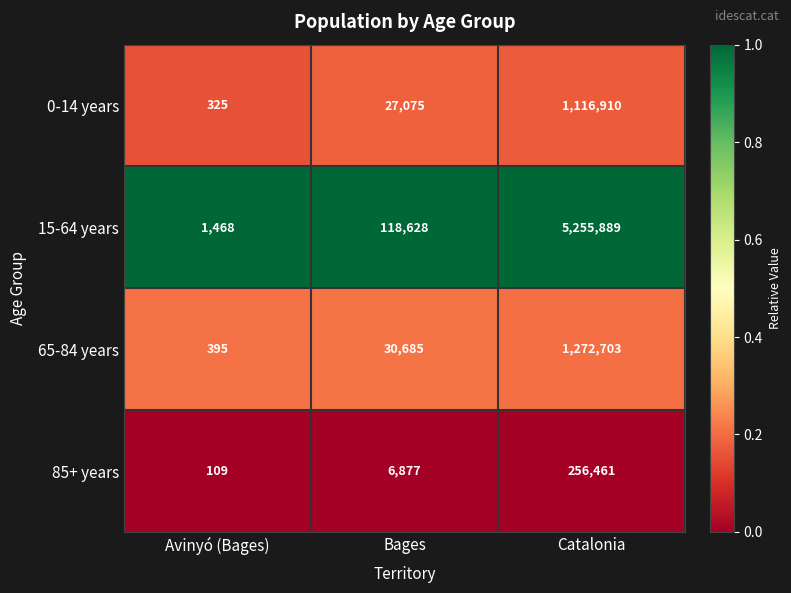

At which category does the chart reach its minimum across all series?

Avinyó (Bages)